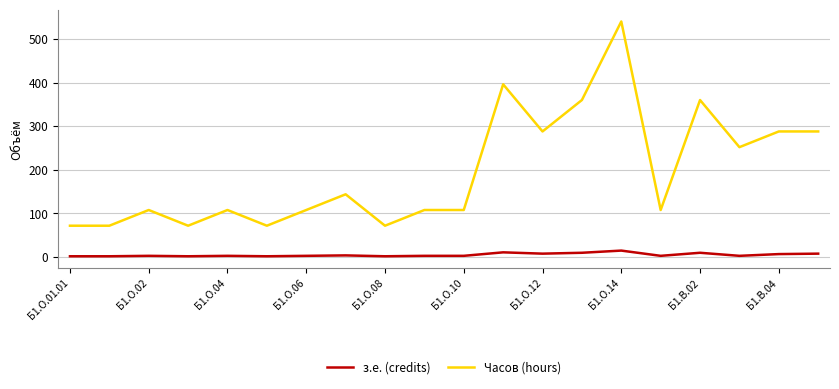

List the series in order of their overall mean, lowest first.

з.е. (credits), Часов (hours)